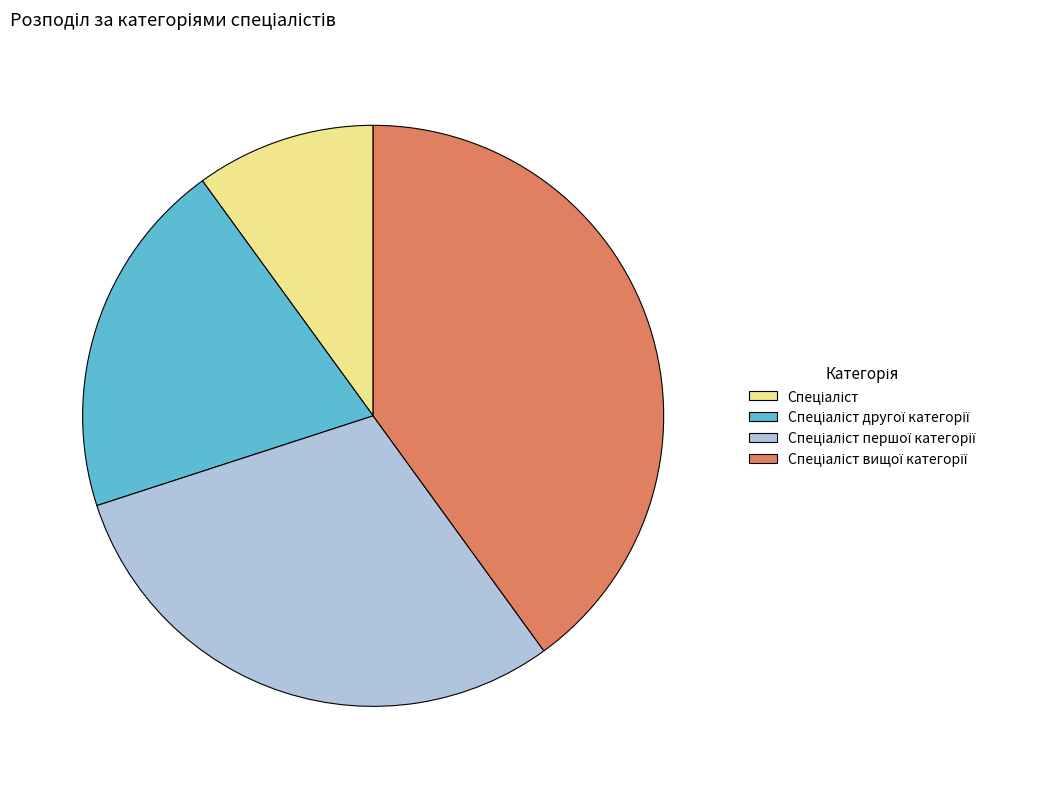

Does any single category account for the majority?

No